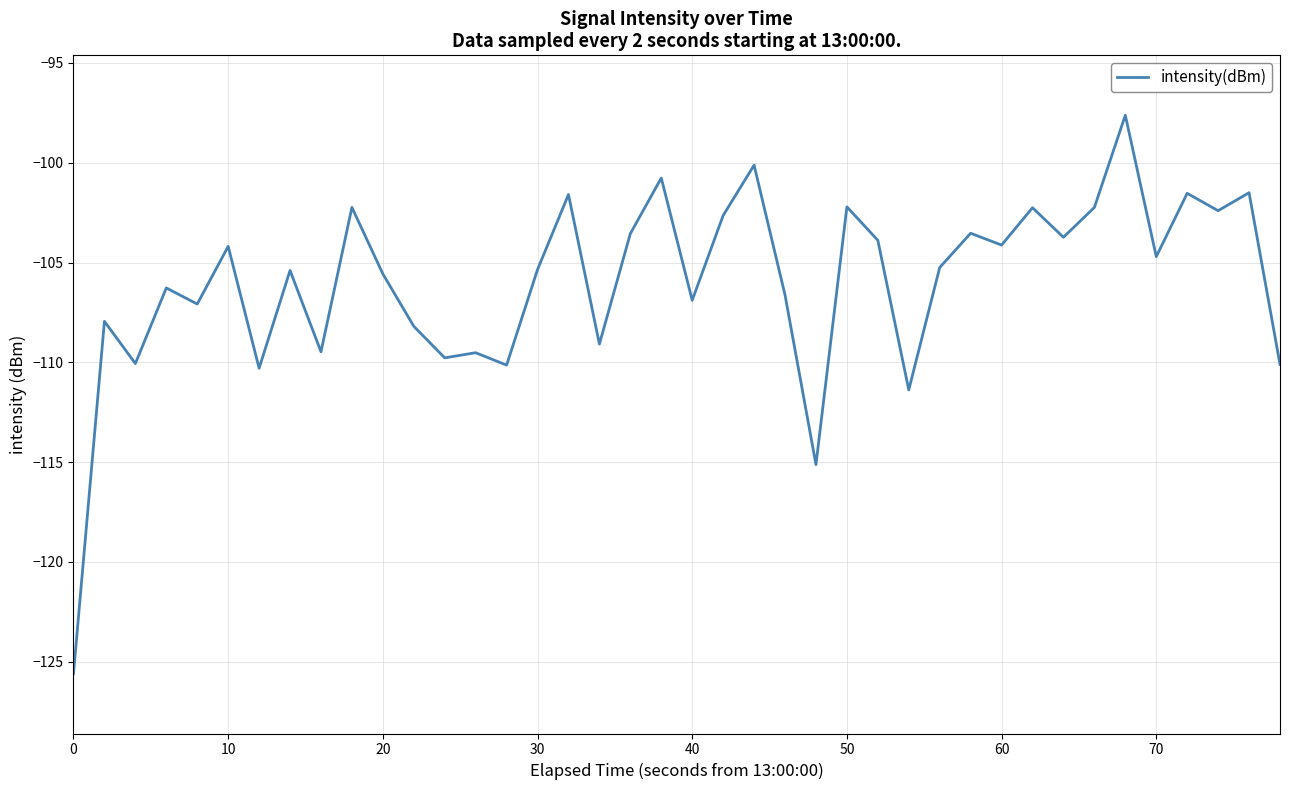

What is the minimum value shown in the chart?

-125.6